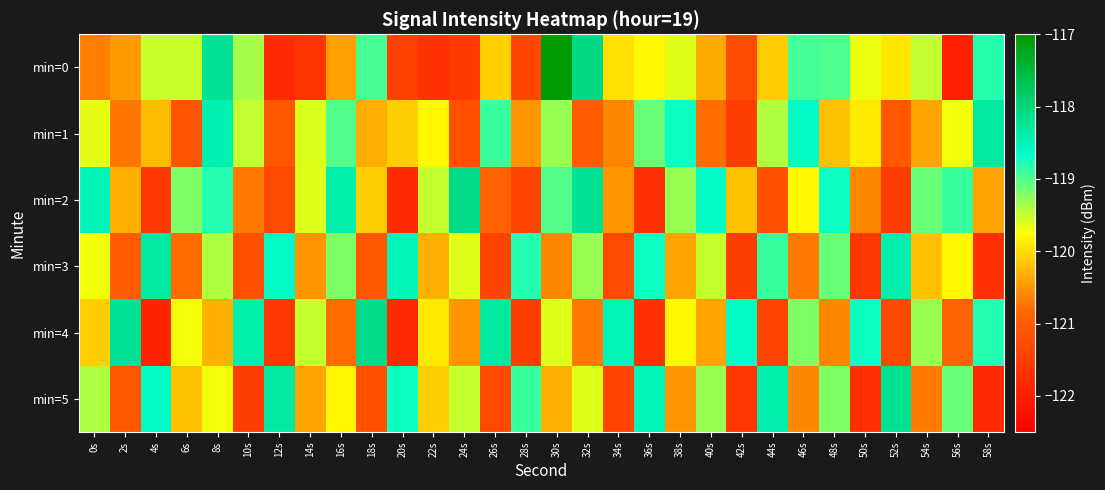

Reading left to right, transcribe all the data shown in this chart.

min=0: 0s=-120.7	2s=-120.5	4s=-119.5	6s=-119.5	8s=-118.2	10s=-119.4	12s=-121.8	14s=-121.7	16s=-120.4	18s=-118.9	20s=-121.5	22s=-121.7	24s=-121.5	26s=-120.1	28s=-121.3	30s=-117.0	32s=-118.1	34s=-120.0	36s=-119.8	38s=-119.6	40s=-120.4	42s=-121.3	44s=-120.1	46s=-118.9	48s=-119.0	50s=-119.7	52s=-119.9	54s=-119.5	56s=-122.0	58s=-118.8
min=1: 0s=-119.6	2s=-120.7	4s=-120.2	6s=-121.1	8s=-118.4	10s=-119.5	12s=-121.1	14s=-119.6	16s=-119.0	18s=-120.3	20s=-120.1	22s=-119.8	24s=-121.2	26s=-118.9	28s=-120.5	30s=-119.3	32s=-121.0	34s=-120.6	36s=-119.1	38s=-118.7	40s=-120.8	42s=-121.5	44s=-119.4	46s=-118.6	48s=-120.2	50s=-119.9	52s=-121.1	54s=-120.4	56s=-119.7	58s=-118.3
min=2: 0s=-118.5	2s=-120.3	4s=-121.6	6s=-119.2	8s=-118.8	10s=-120.7	12s=-121.3	14s=-119.6	16s=-118.4	18s=-120.1	20s=-121.8	22s=-119.5	24s=-118.1	26s=-120.9	28s=-121.4	30s=-119.0	32s=-118.2	34s=-120.5	36s=-121.7	38s=-119.3	40s=-118.6	42s=-120.2	44s=-121.2	46s=-119.8	48s=-118.7	50s=-120.6	52s=-121.5	54s=-119.1	56s=-118.9	58s=-120.4
min=3: 0s=-119.7	2s=-121.0	4s=-118.3	6s=-120.8	8s=-119.4	10s=-121.2	12s=-118.6	14s=-120.5	16s=-119.2	18s=-121.1	20s=-118.5	22s=-120.3	24s=-119.6	26s=-121.4	28s=-118.8	30s=-120.6	32s=-119.3	34s=-121.3	36s=-118.7	38s=-120.4	40s=-119.5	42s=-121.5	44s=-118.9	46s=-120.7	48s=-119.1	50s=-121.6	52s=-118.4	54s=-120.2	56s=-119.8	58s=-121.7
min=4: 0s=-120.1	2s=-118.2	4s=-121.9	6s=-119.7	8s=-120.3	10s=-118.4	12s=-121.6	14s=-119.5	16s=-120.8	18s=-118.1	20s=-121.8	22s=-119.9	24s=-120.5	26s=-118.3	28s=-121.5	30s=-119.6	32s=-120.7	34s=-118.5	36s=-121.7	38s=-119.8	40s=-120.4	42s=-118.6	44s=-121.4	46s=-119.2	48s=-120.6	50s=-118.7	52s=-121.3	54s=-119.3	56s=-120.9	58s=-118.8
min=5: 0s=-119.4	2s=-121.1	4s=-118.6	6s=-120.2	8s=-119.7	10s=-121.5	12s=-118.3	14s=-120.4	16s=-119.8	18s=-121.2	20s=-118.7	22s=-120.1	24s=-119.5	26s=-121.3	28s=-118.9	30s=-120.3	32s=-119.6	34s=-121.4	36s=-118.5	38s=-120.5	40s=-119.3	42s=-121.6	44s=-118.4	46s=-120.6	48s=-119.2	50s=-121.7	52s=-118.2	54s=-120.7	56s=-119.1	58s=-121.8